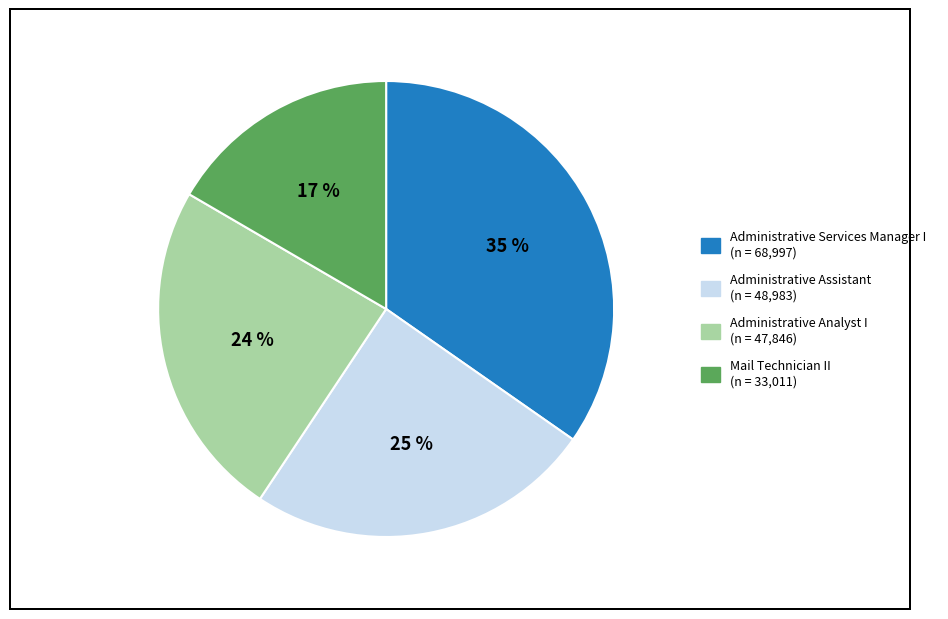

Does Administrative Services Manager I account for over 50% of the chart?

No